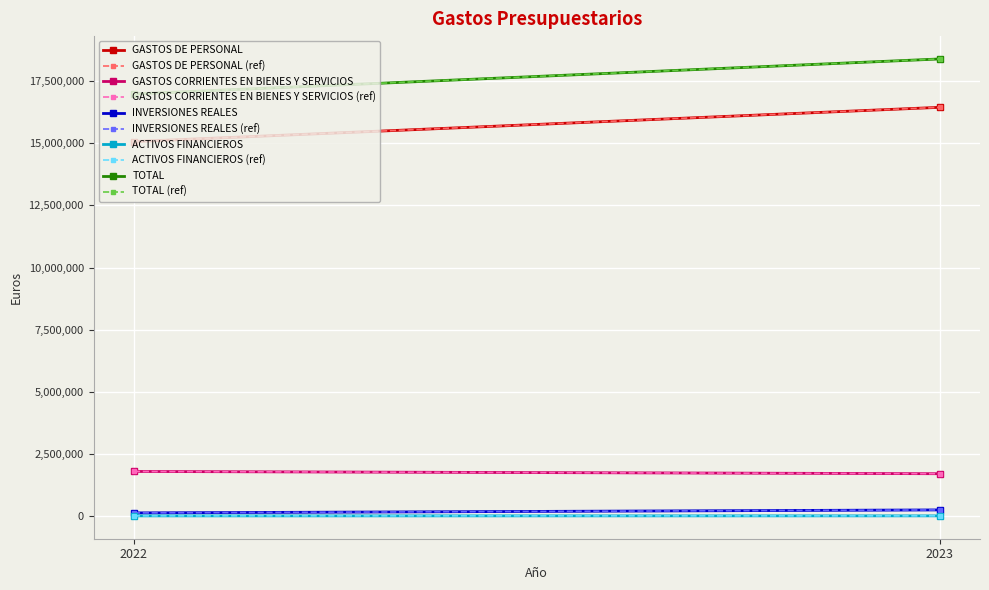

The value of INVERSIONES REALES at 2023 is 323108. True or false?

False